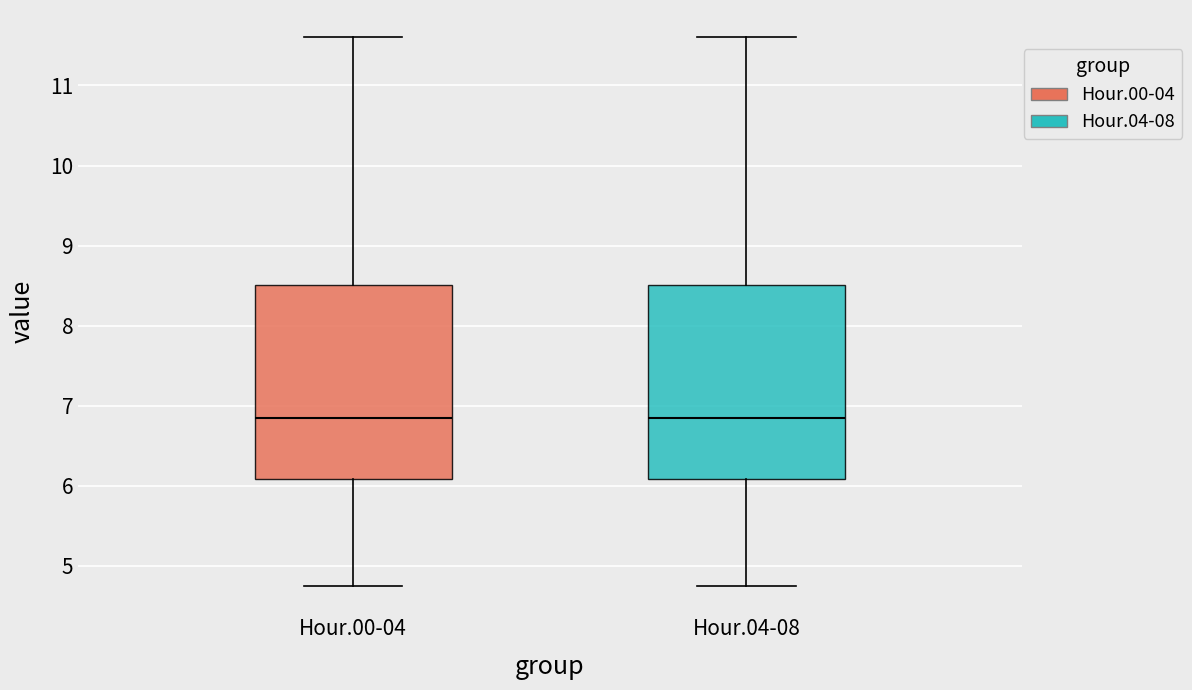

Reading left to right, transcribe this box plot: for each box, give where its median line is, the range the box spans, and where its two whiskers end, as read against the y-axis. The values are not printed on the chart, so give them approximately, as read against the axis.

Hour.00-04: median 6.9, box 6.1 to 8.5, whiskers 4.8 to 11.6
Hour.04-08: median 6.9, box 6.1 to 8.5, whiskers 4.8 to 11.6